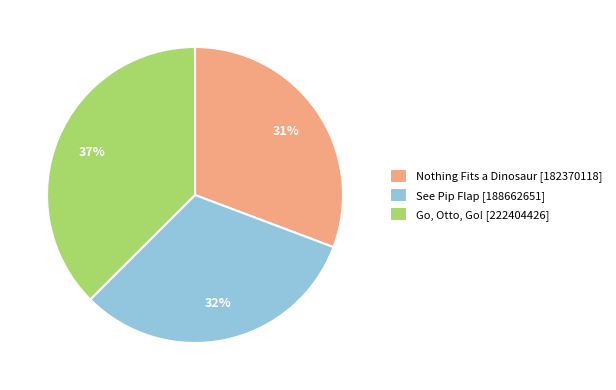

What percentage is the Nothing Fits a Dinosaur slice, to the nearest percent?

31%